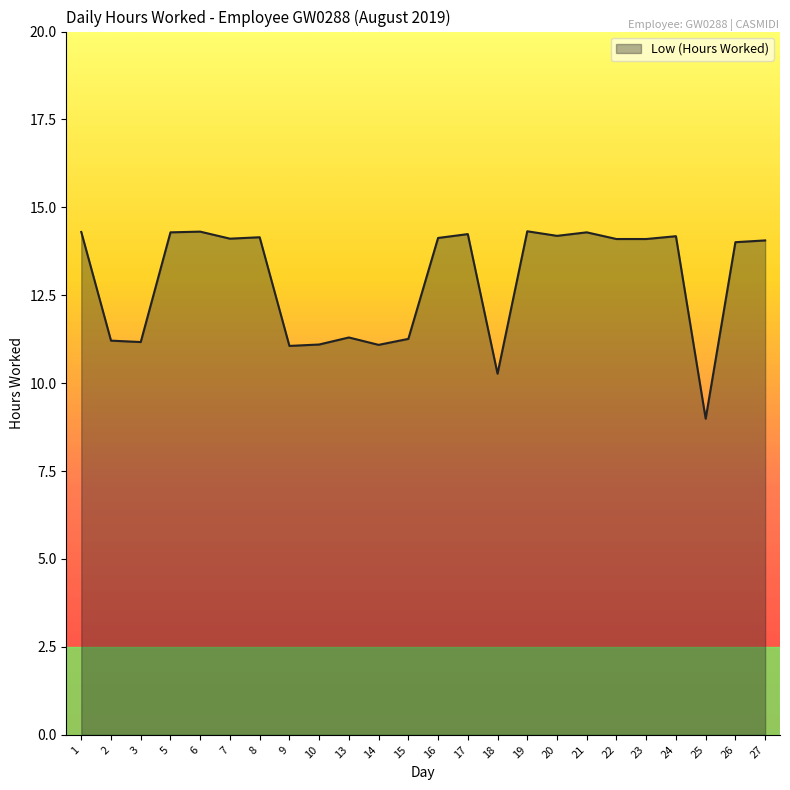

What is the change in value from 13 to 23?

+2.8